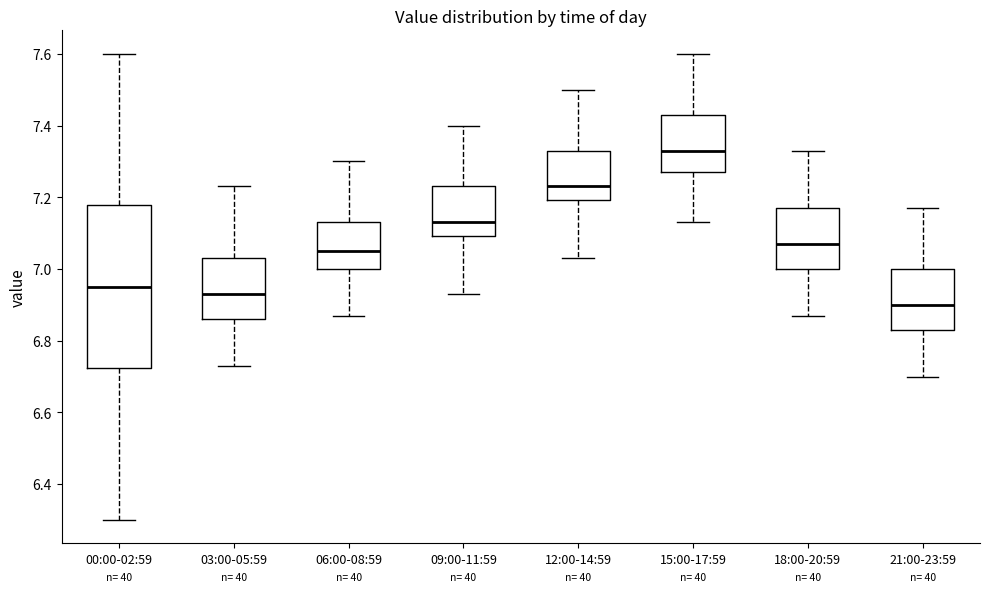

Reading left to right, transcribe this box plot: for each box, give where its median line is, the range the box spans, and where its two whiskers end, as read against the y-axis. The values are not printed on the chart, so give them approximately, as read against the axis.

00:00-02:59: median 6.96, box 6.72 to 7.18, whiskers 6.30 to 7.60
03:00-05:59: median 6.94, box 6.86 to 7.04, whiskers 6.74 to 7.24
06:00-08:59: median 7.06, box 7.00 to 7.14, whiskers 6.88 to 7.30
09:00-11:59: median 7.14, box 7.10 to 7.24, whiskers 6.94 to 7.40
12:00-14:59: median 7.24, box 7.20 to 7.34, whiskers 7.04 to 7.50
15:00-17:59: median 7.34, box 7.28 to 7.44, whiskers 7.14 to 7.60
18:00-20:59: median 7.08, box 7.00 to 7.18, whiskers 6.88 to 7.34
21:00-23:59: median 6.90, box 6.84 to 7.00, whiskers 6.70 to 7.18